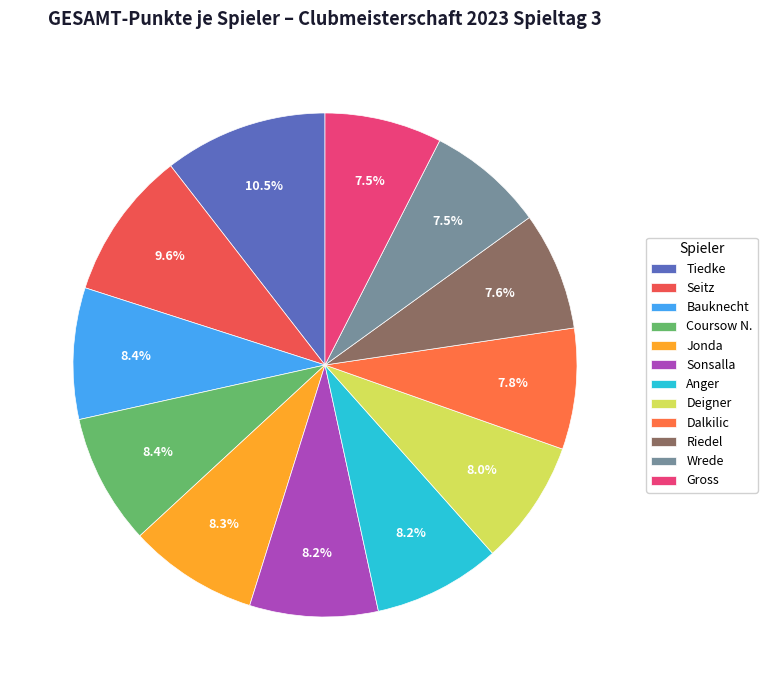

How many segments does this pie chart have?

12